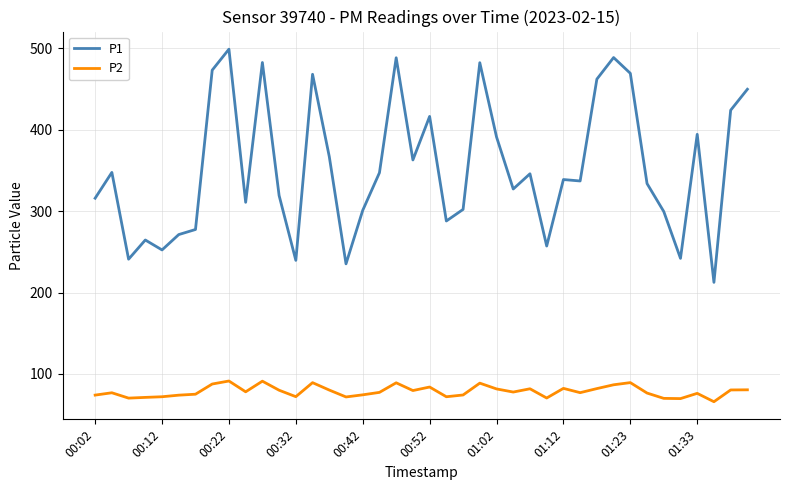

What is the difference between the maximum and second lowest values in the P1 series?

263.9